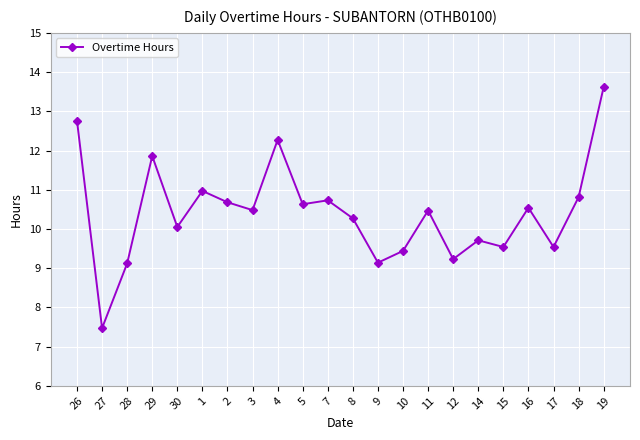

How many distinct data groups are displayed?

1